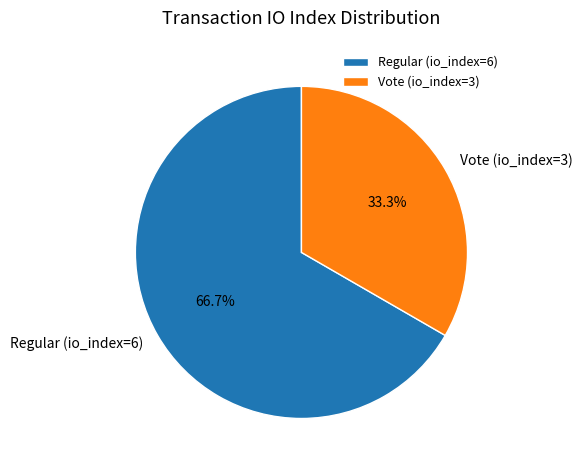

To the nearest percent, what is the average slice percentage?

50%